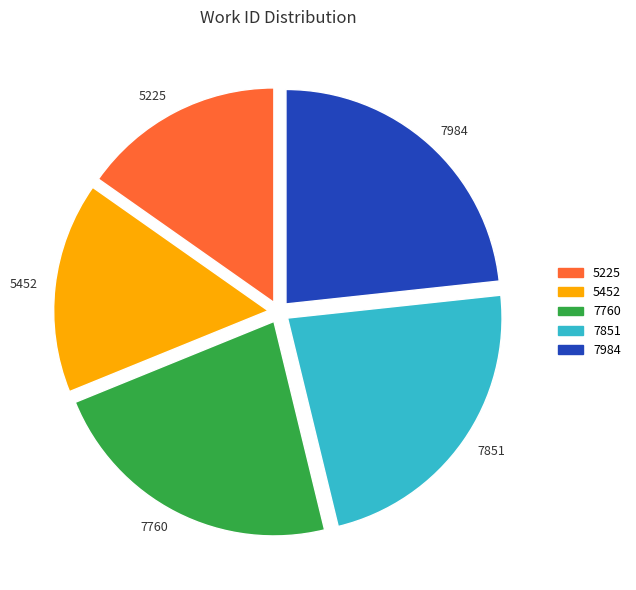

Combined, do 7851 and 5452 account for over 50%?

No